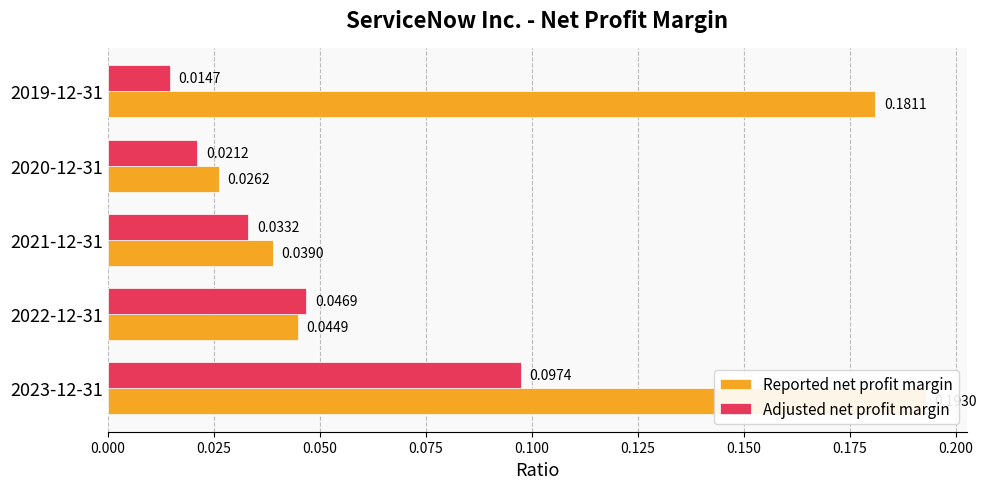

Rank the series at 2019-12-31 from lowest to highest value.

Adjusted net profit margin, Reported net profit margin